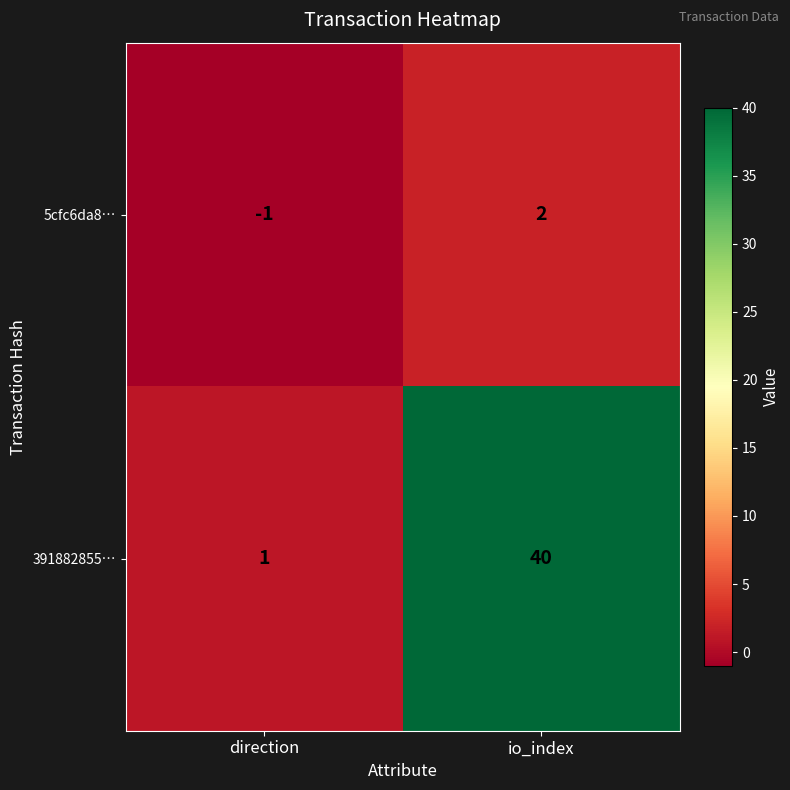

What is the difference between the maximum and minimum values in the 5cfc6da8… series?

3